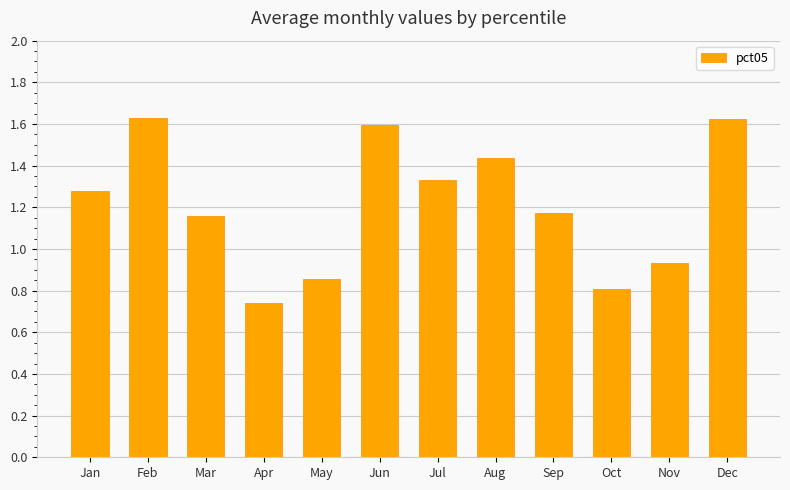

Which category has the lowest value across all series?

Apr